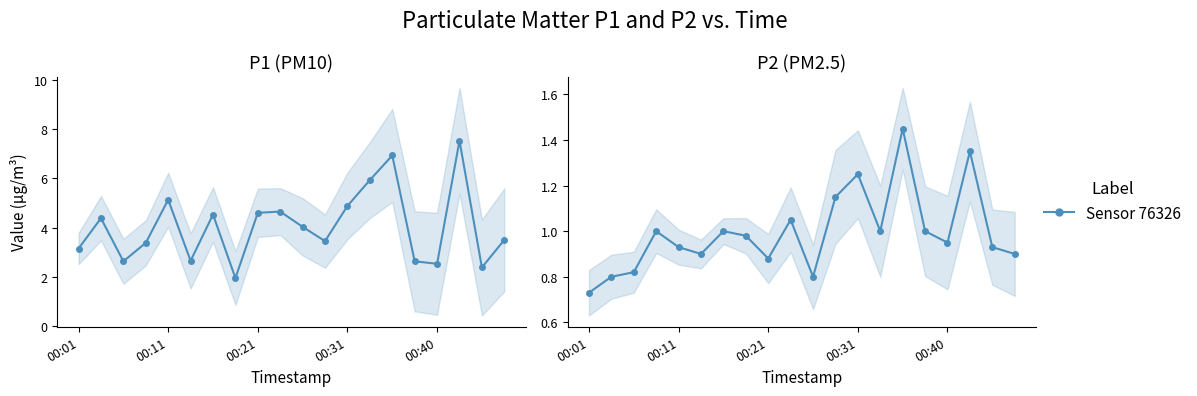

Rank the categories by P1 value from highest to lowest.

17, 14, 13, 00:40, 12, 9, 8, 6, 00:11, 10, 19, 11, 00:31, 00:01, 5, 00:21, 15, 16, 18, 7